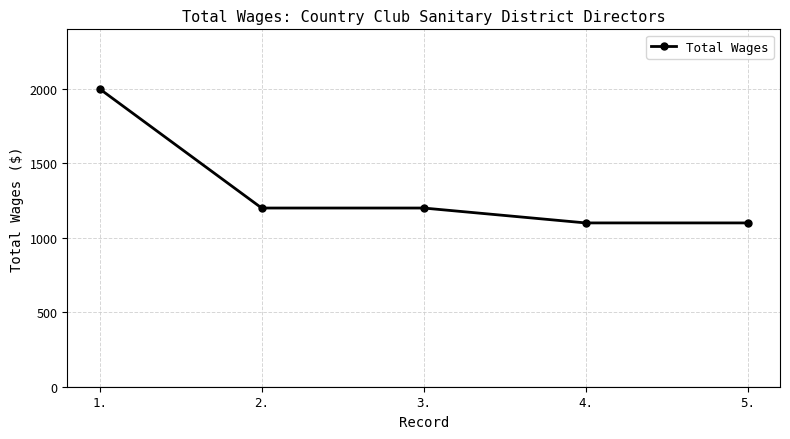

What is the smallest value displayed?

1100